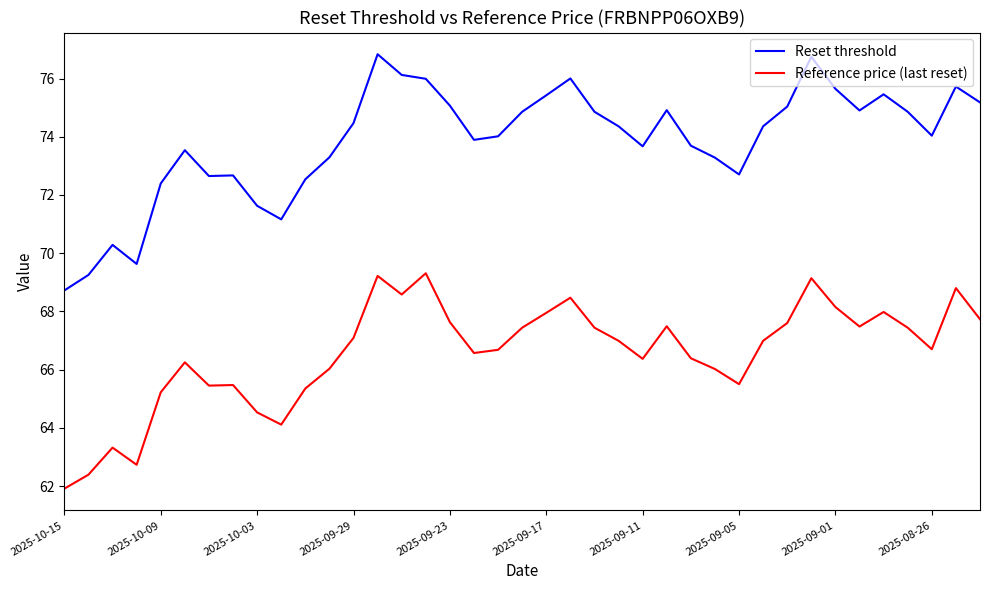

Which series has the widest spread of values?

Reset threshold